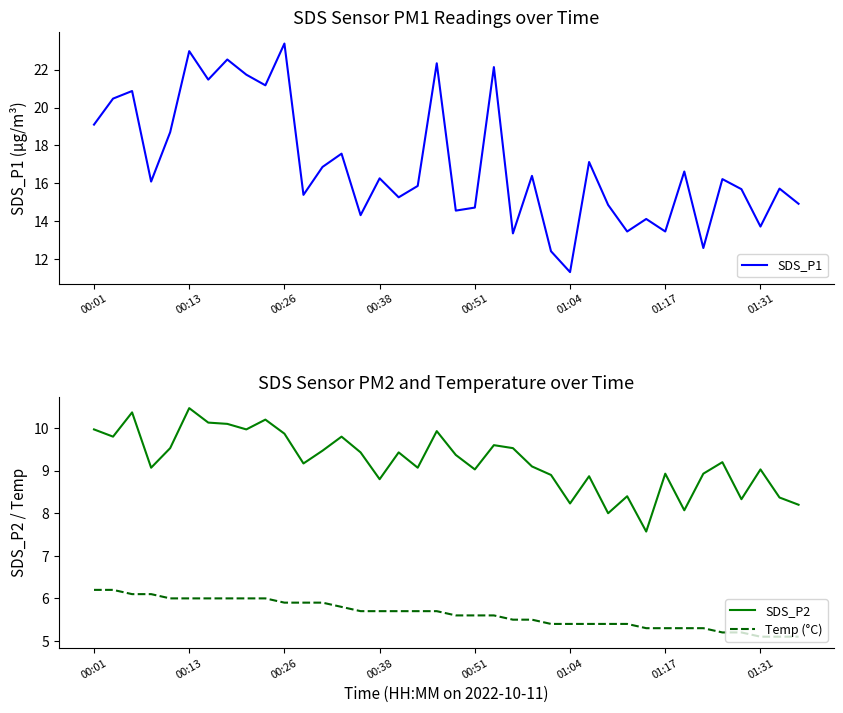

List the series in order of their peak value, highest first.

SDS_P1, SDS_P2, Temp (°C)